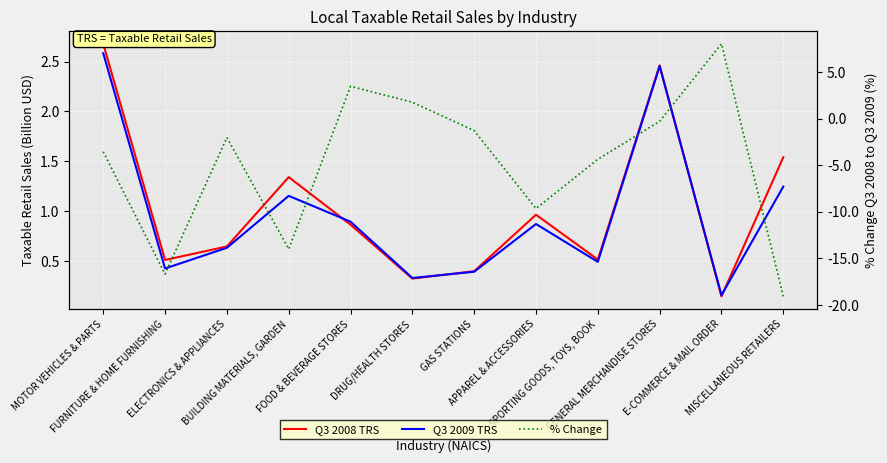

Reading left to right, what are all the values shown in this chart?

Q3 2008 TRS: 2.7	0.5	0.6	1.3	0.9	0.3	0.4	1.0	0.5	2.5	0.1	1.5
Q3 2009 TRS: 2.6	0.4	0.6	1.2	0.9	0.3	0.4	0.9	0.5	2.5	0.2	1.2
% Change: -3.6	-16.7	-2.0	-14.0	3.5	1.8	-1.3	-9.7	-4.4	-0.3	8.0	-19.1